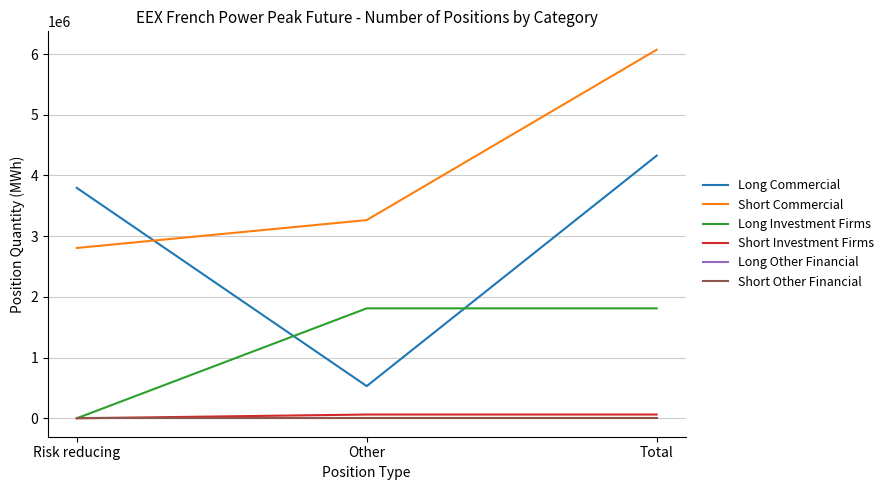

What is the difference between the highest and lowest values at Other?

3265116